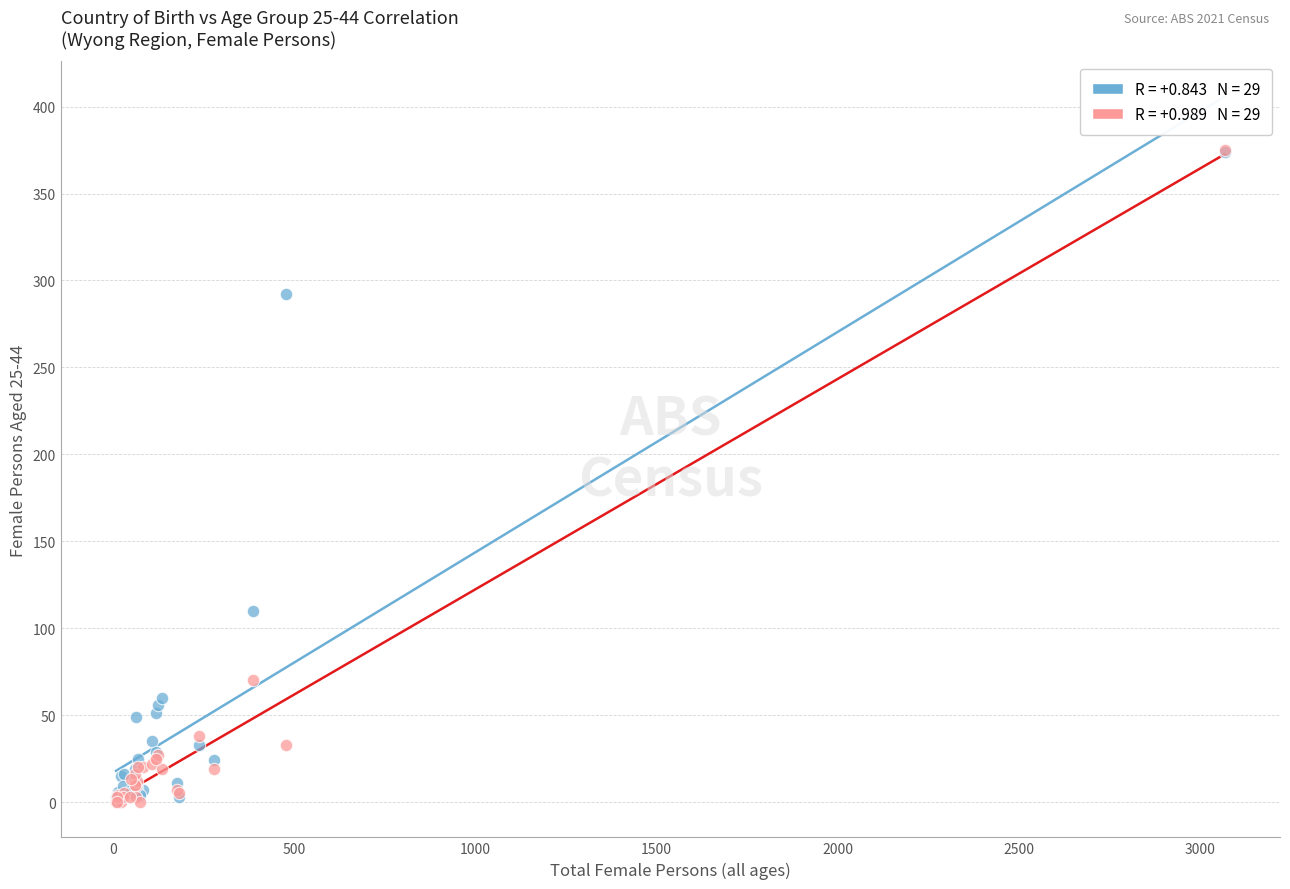

Across all series, what Y value is closest to 187?

110